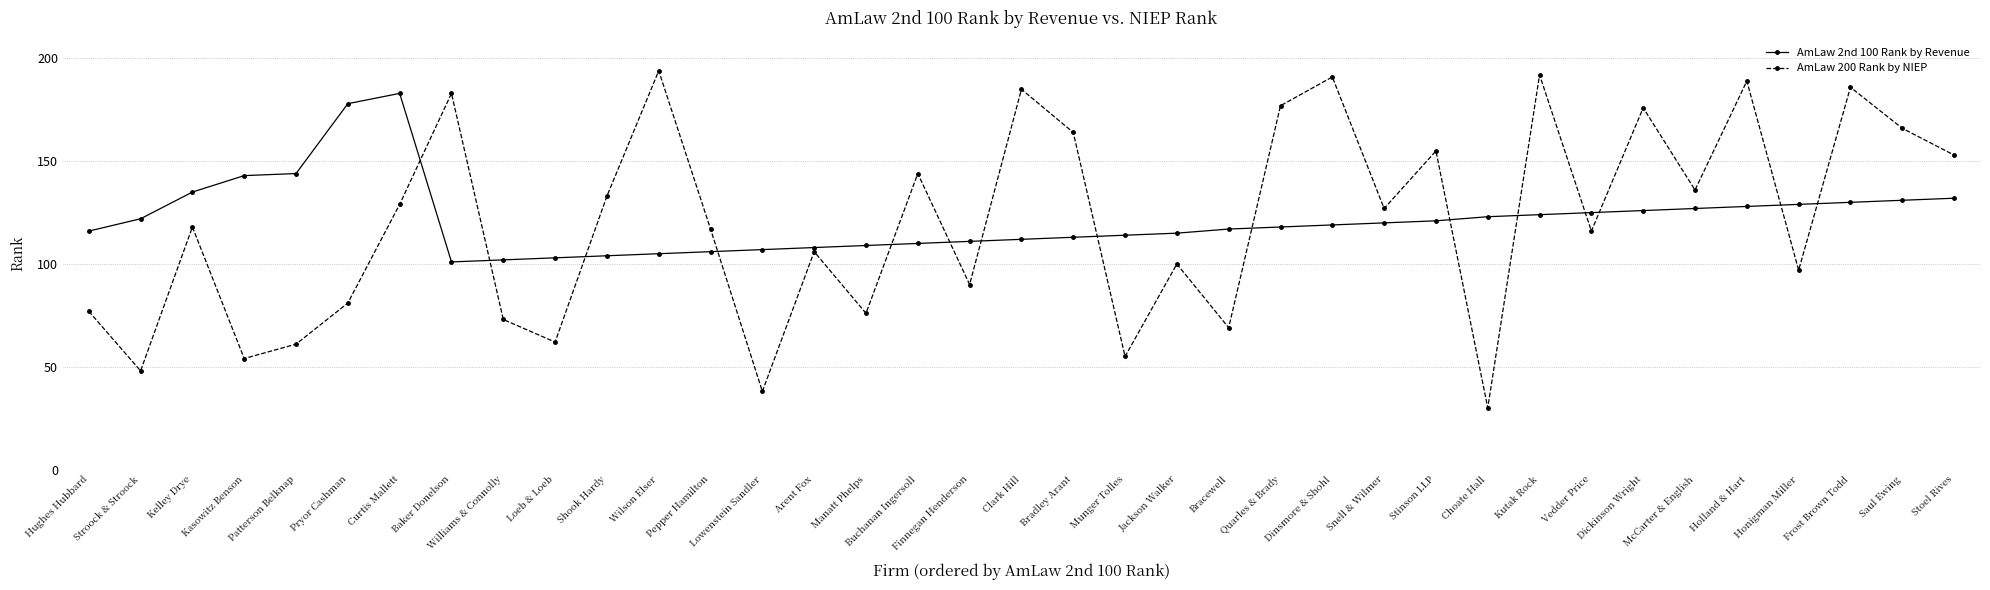

What is the value of the AmLaw 2nd 100 Rank by Revenue point at the 17th from the left?

110